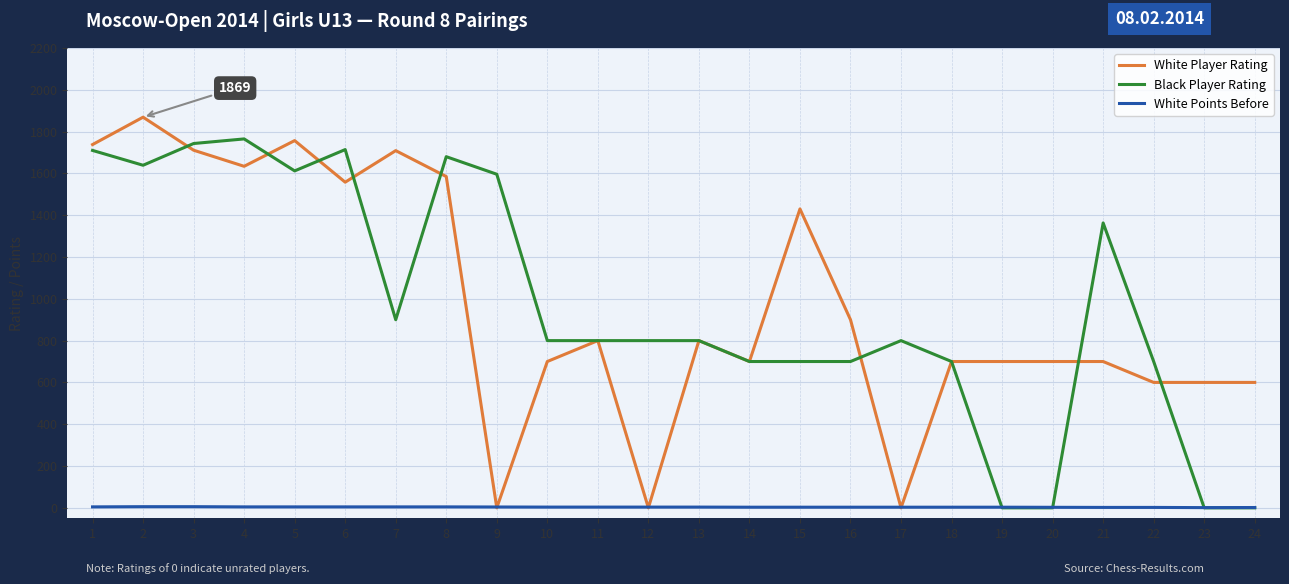

How many lines are shown in the chart?

3